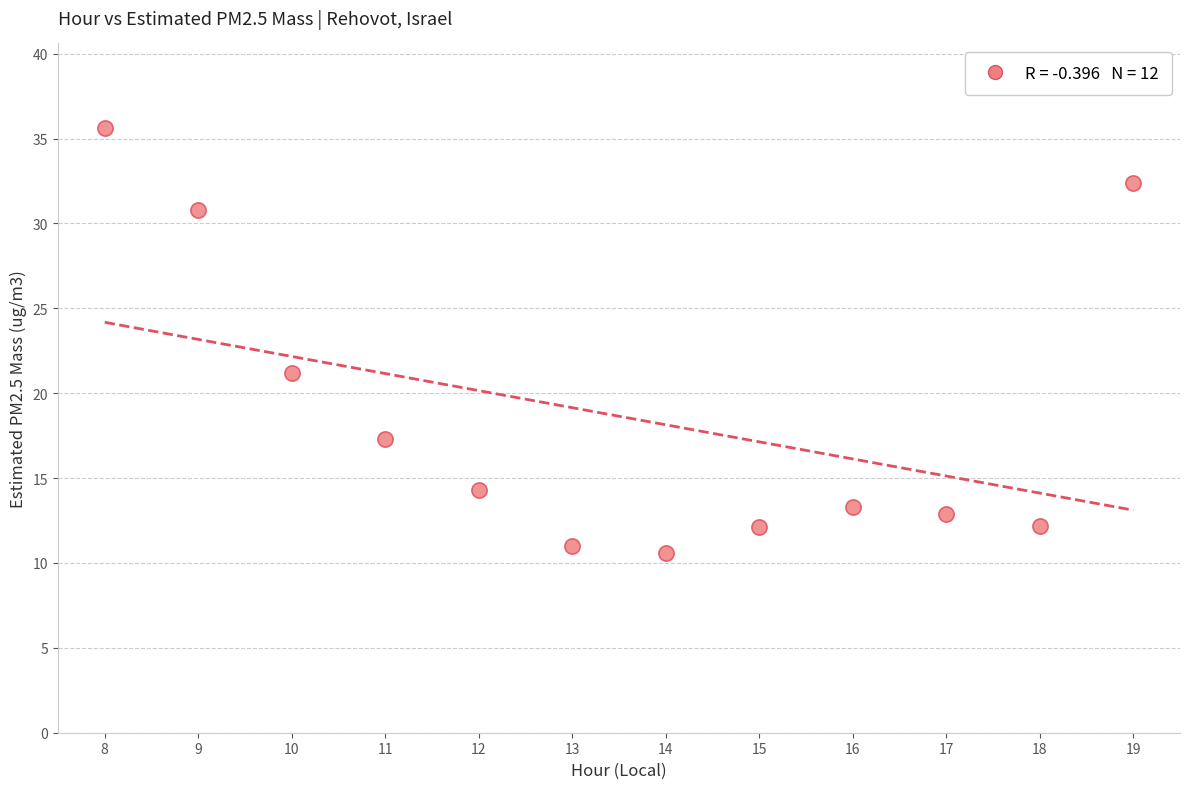

What Y value in the scatter plot is closest to 23?

21.2